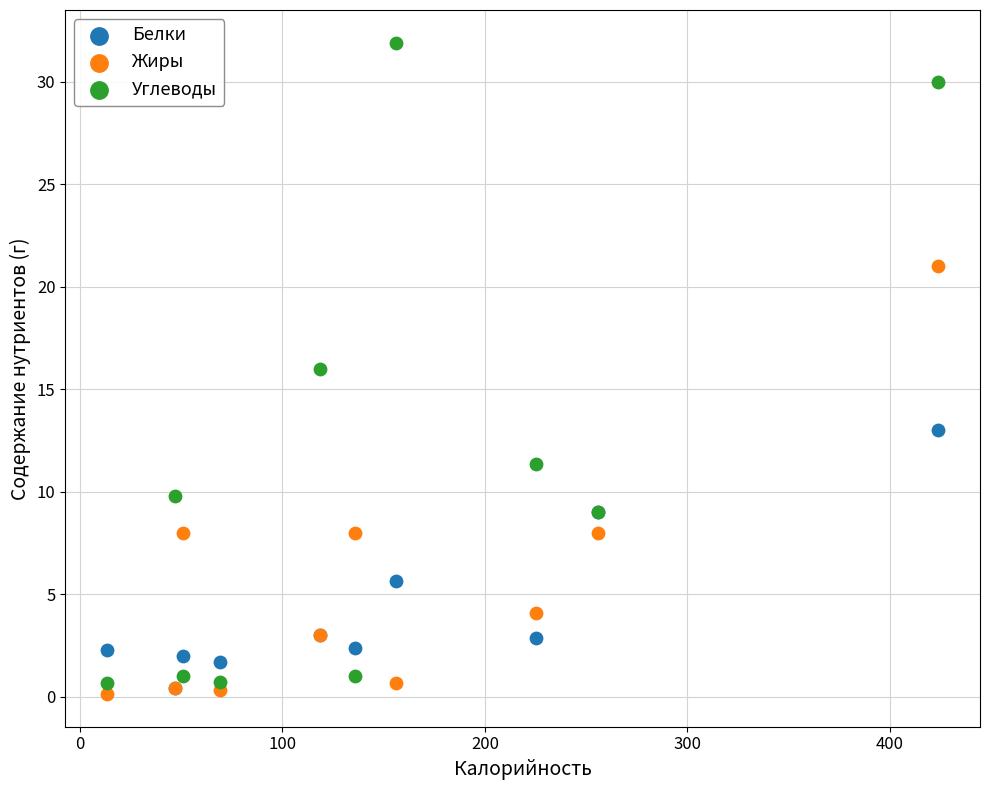

Which series has the widest spread of Y values?

Углеводы